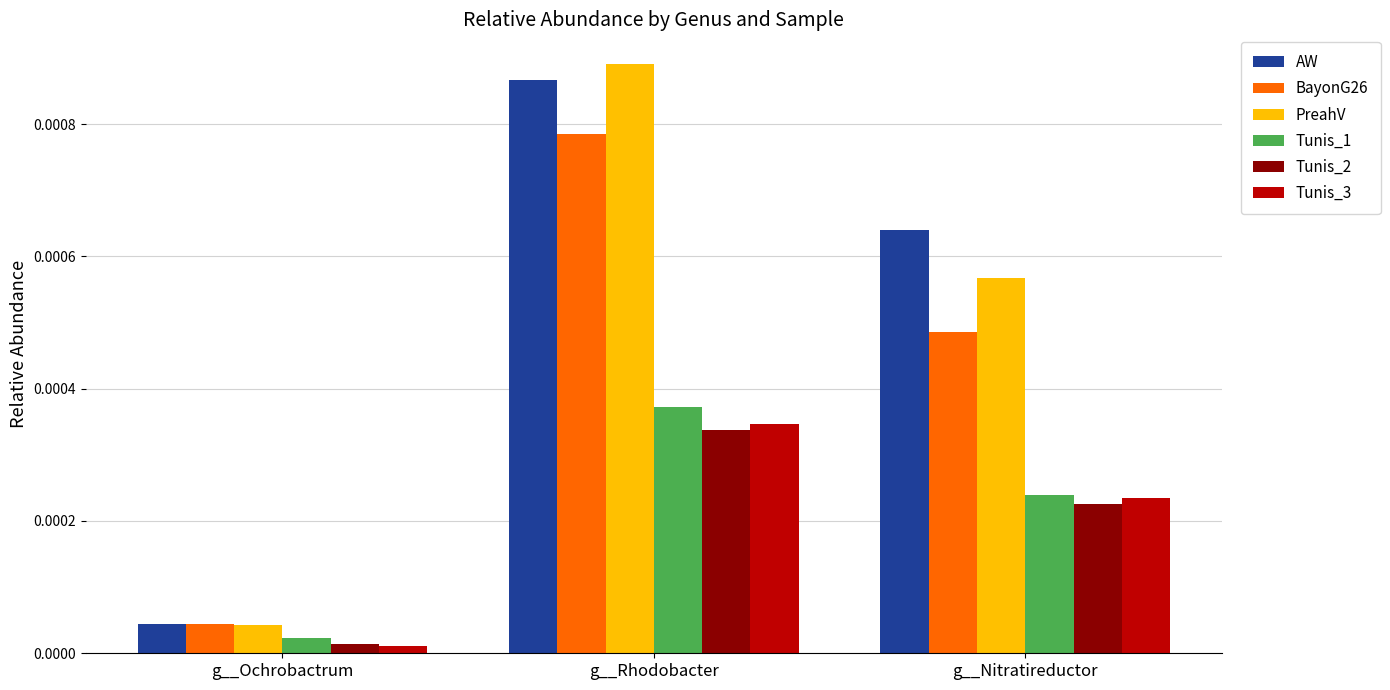

How many groups of bars are there?

3